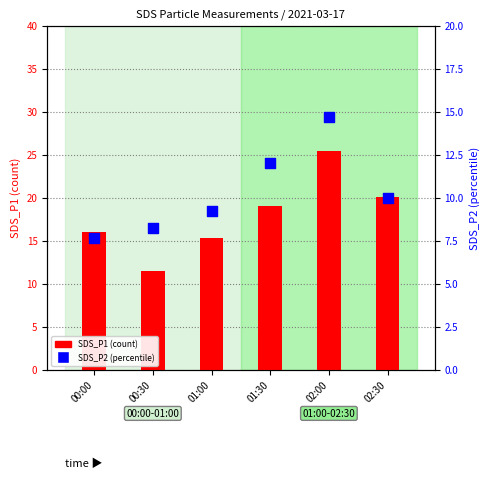

What is the total value across all series at 01:00?

24.5